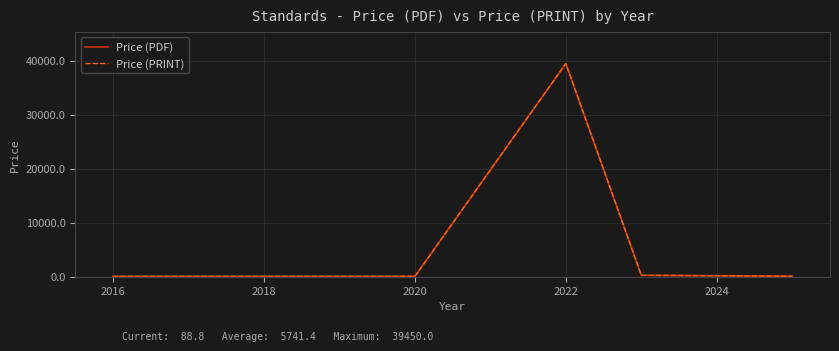

True or false: Price (PRINT) and Price (PDF) cross at least once.

False